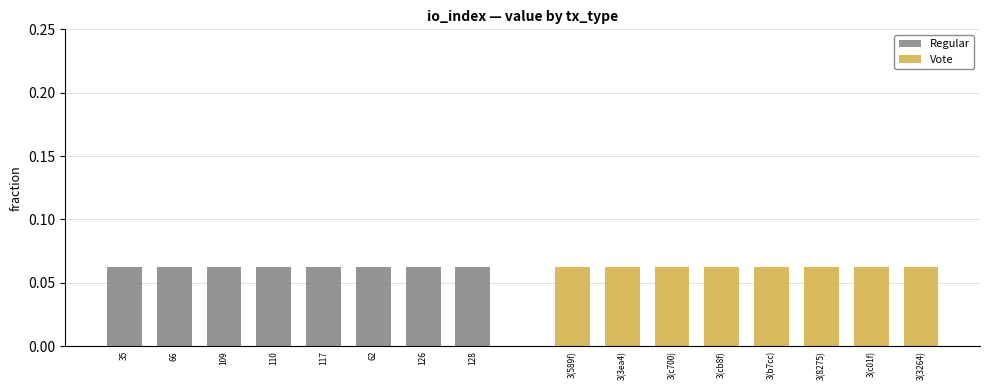

Which series has the largest total across all categories?

Regular